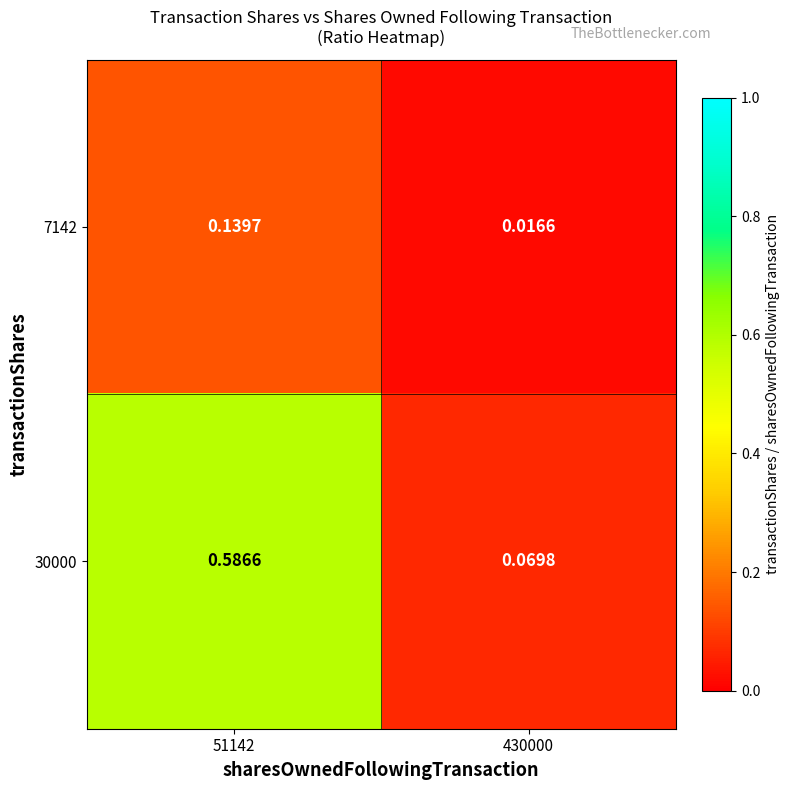

Is the value of 7142 at 51142 greater than the value of 30000 at 430000?

Yes